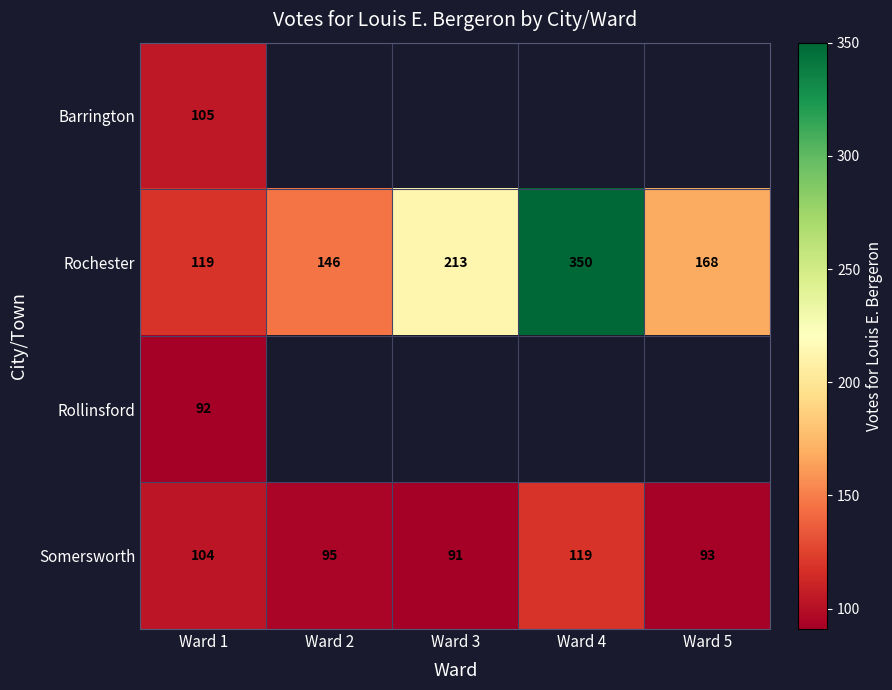

List the labels in order of Rochester value, smallest first.

Ward 1, Ward 2, Ward 5, Ward 3, Ward 4